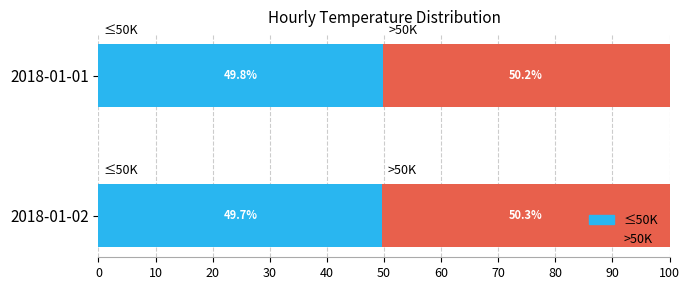

What is the total value across all series at 2018-01-01?

100.0